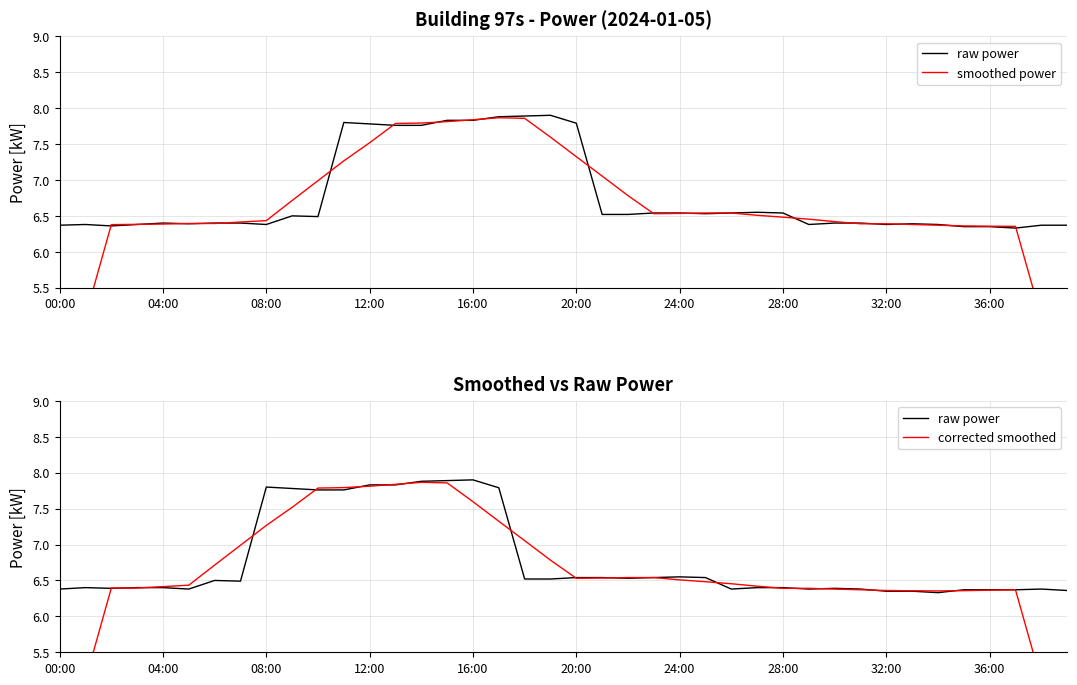

Which series has the largest total across all categories?

raw power